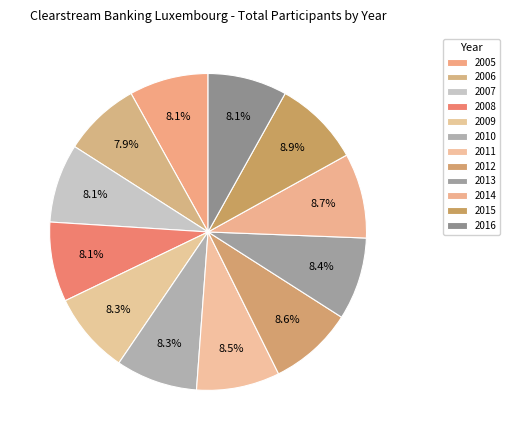

How many slices are in this pie chart?

12